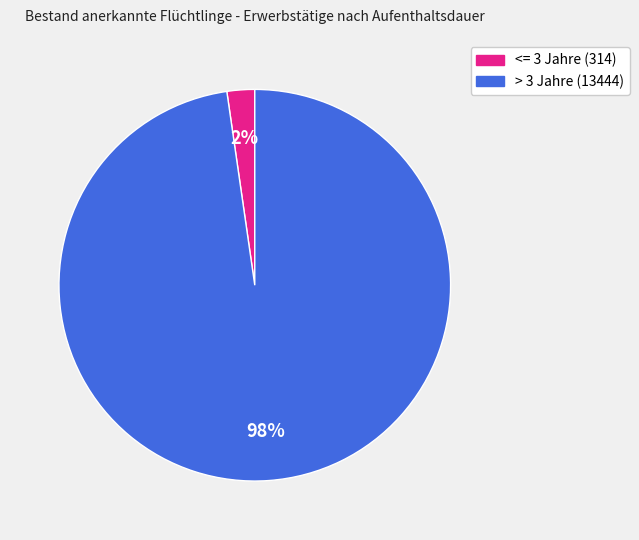

To the nearest percent, what is the average slice percentage?

50%